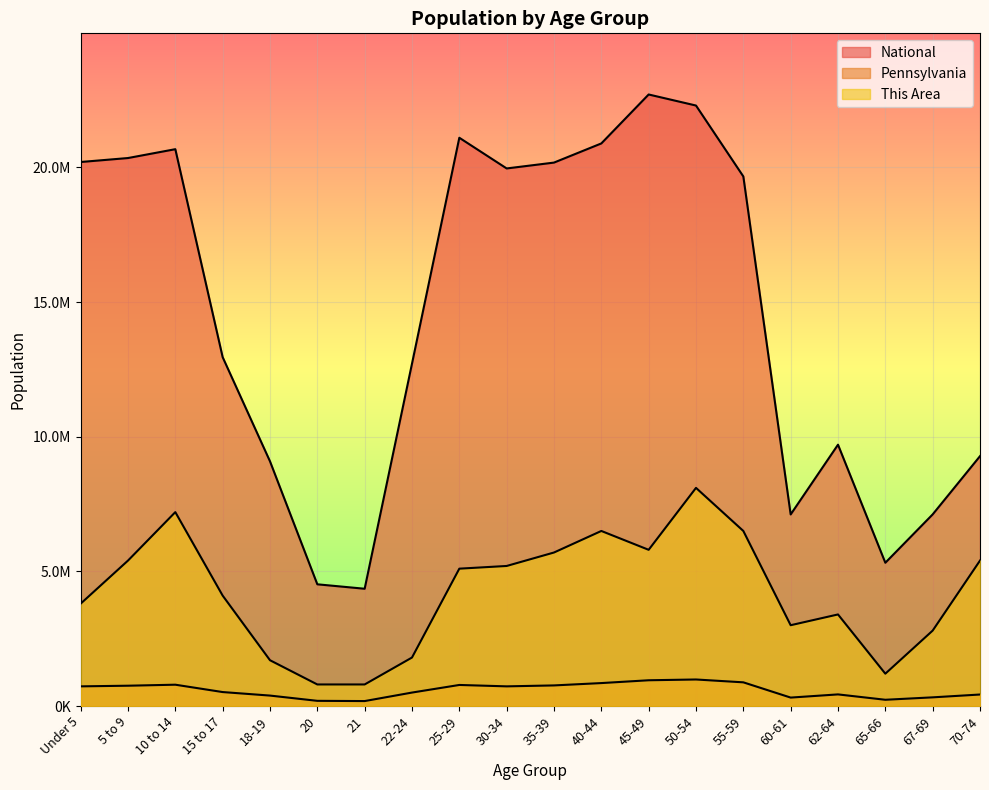

Between 65-66 and 35-39, which is larger?

35-39